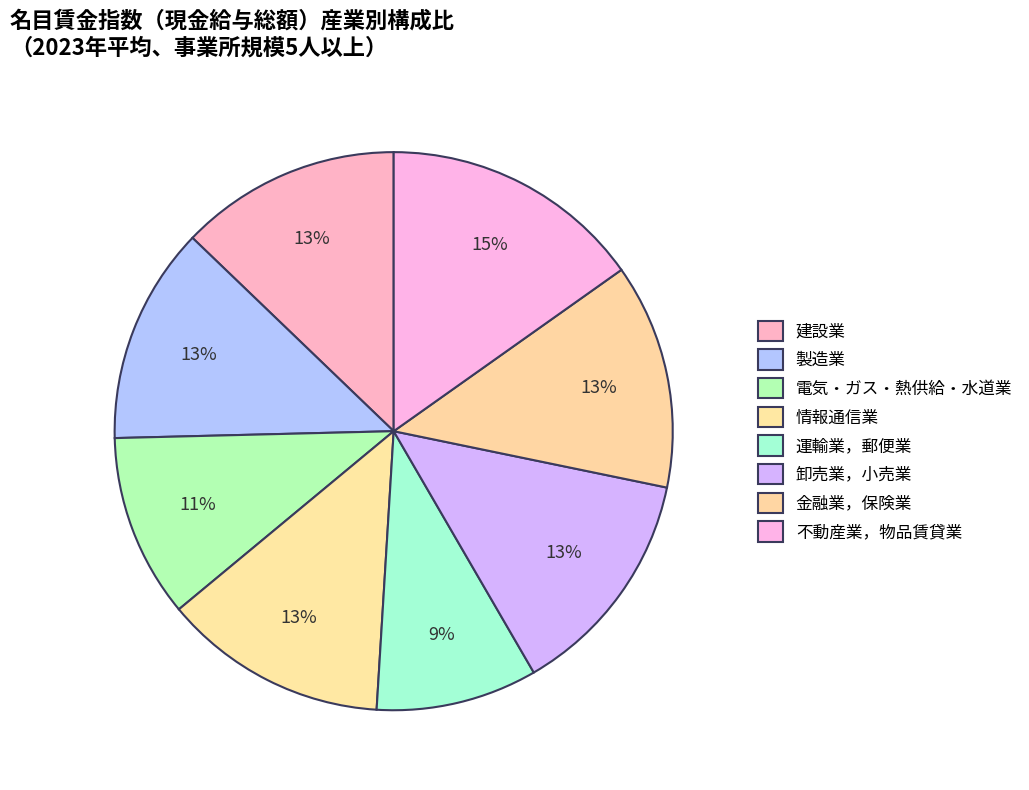

Is there a majority slice in this chart?

No